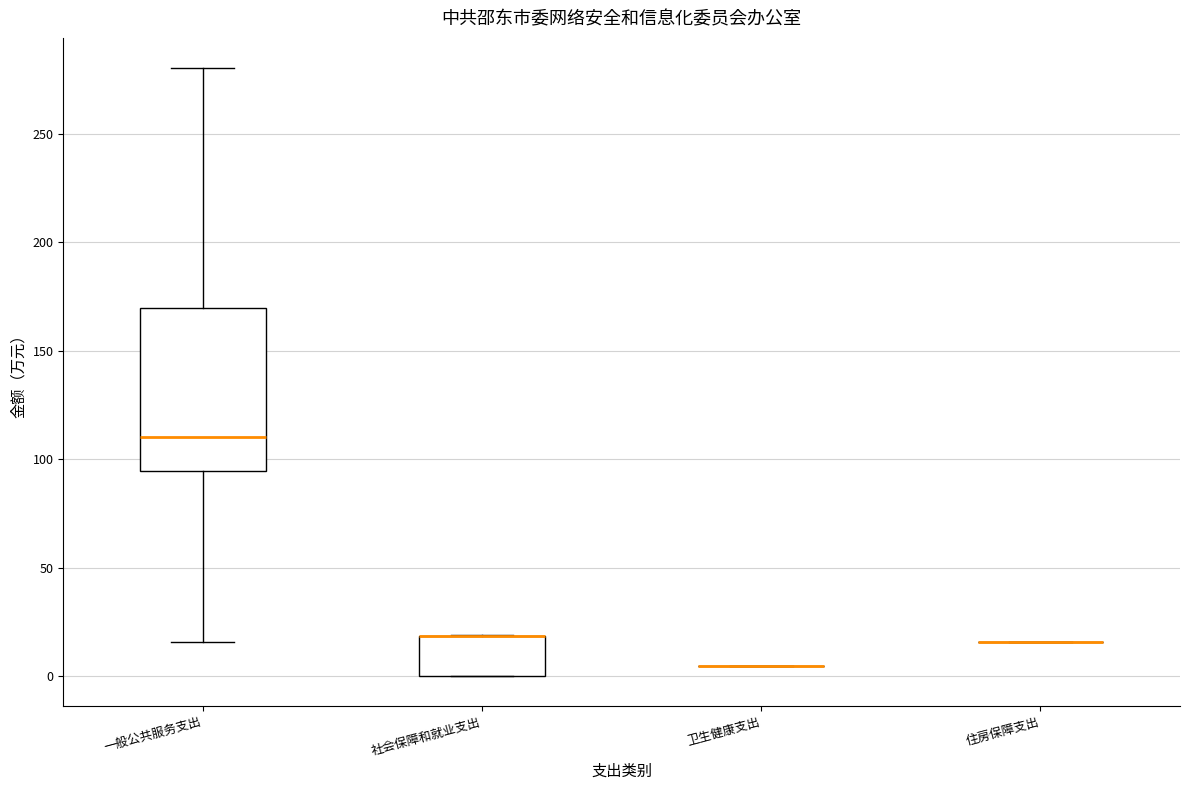

Where is the lower edge of the box for 一般公共服务支出 on the y-axis? The values are not printed on the chart, so give them approximately, as read against the axis.

95